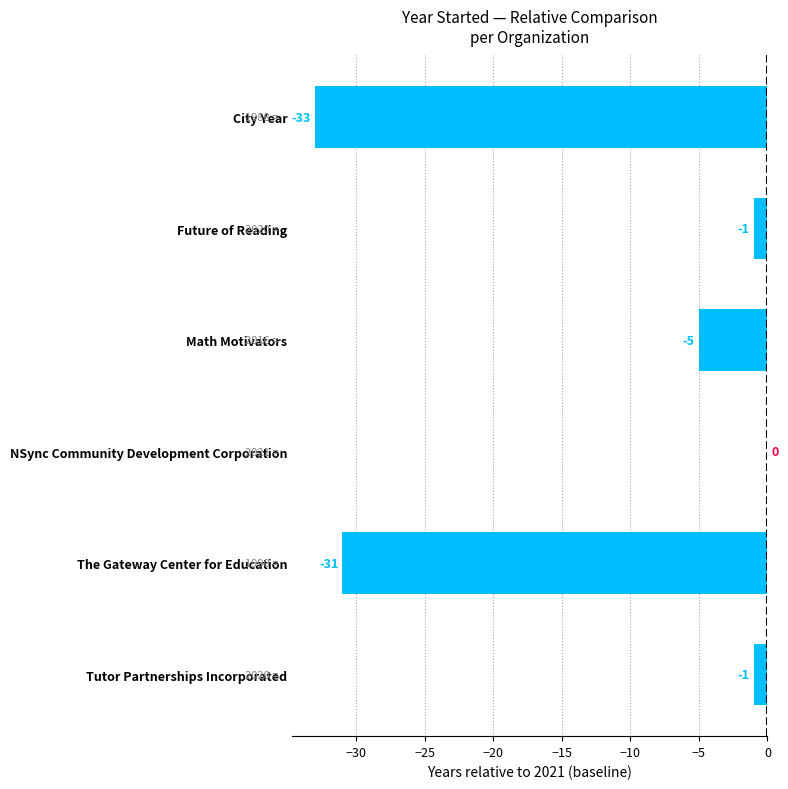

True or false: the data shows -1 at Tutor Partnerships Incorporated.

True